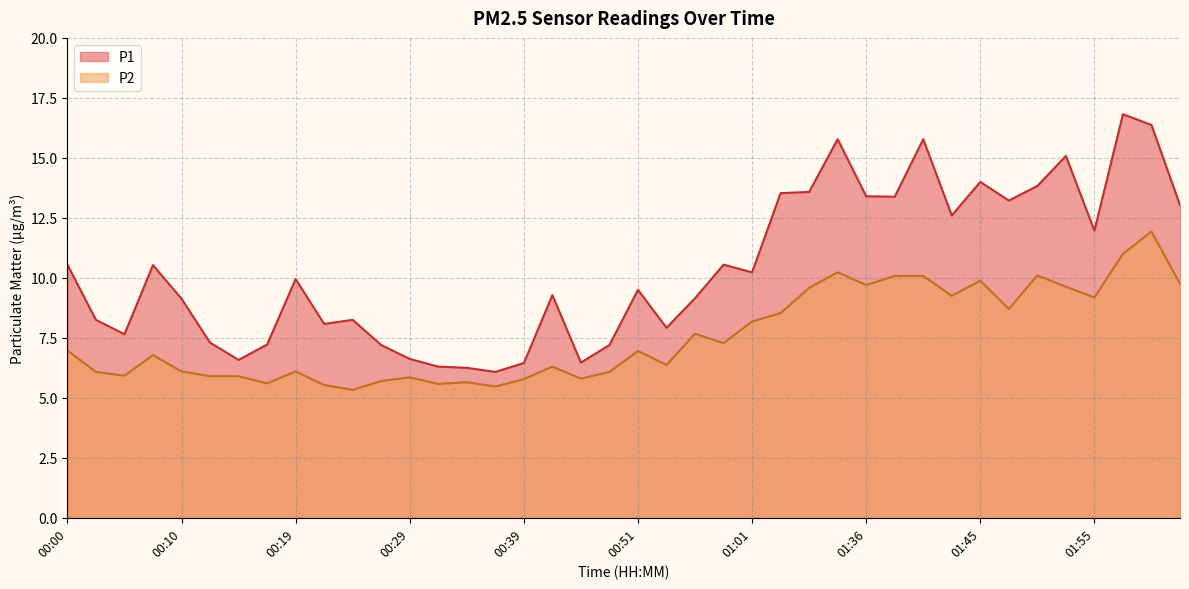

How many lines are shown in the chart?

2